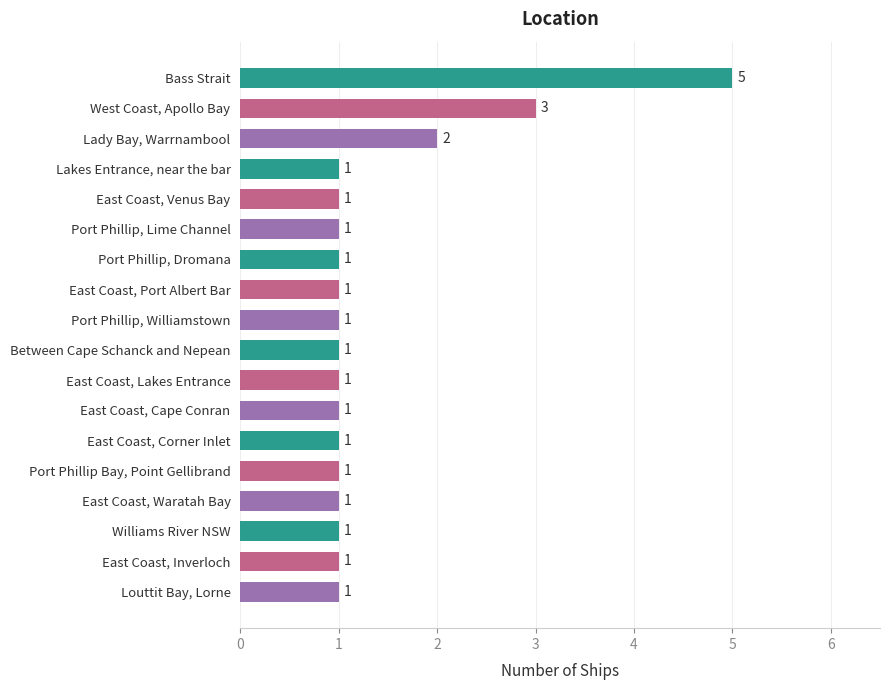

Which has a higher value, Louttit Bay, Lorne or Bass Strait?

Bass Strait